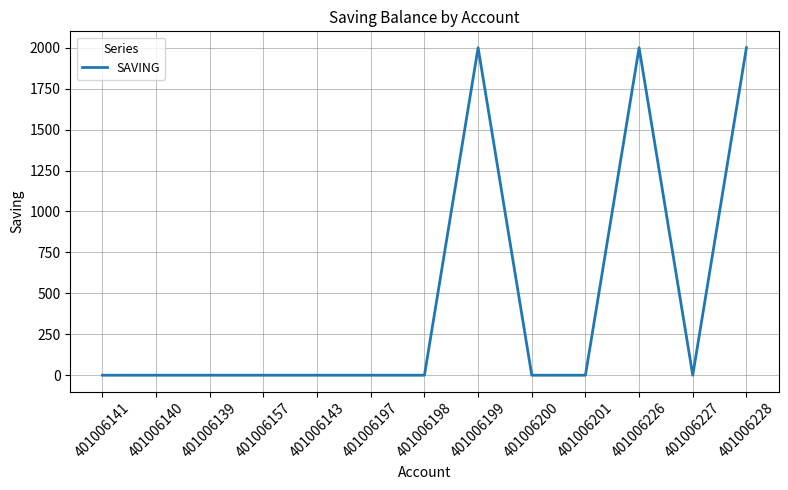

What is the ratio of the value at 401006226 to the value at 401006228?

1.0